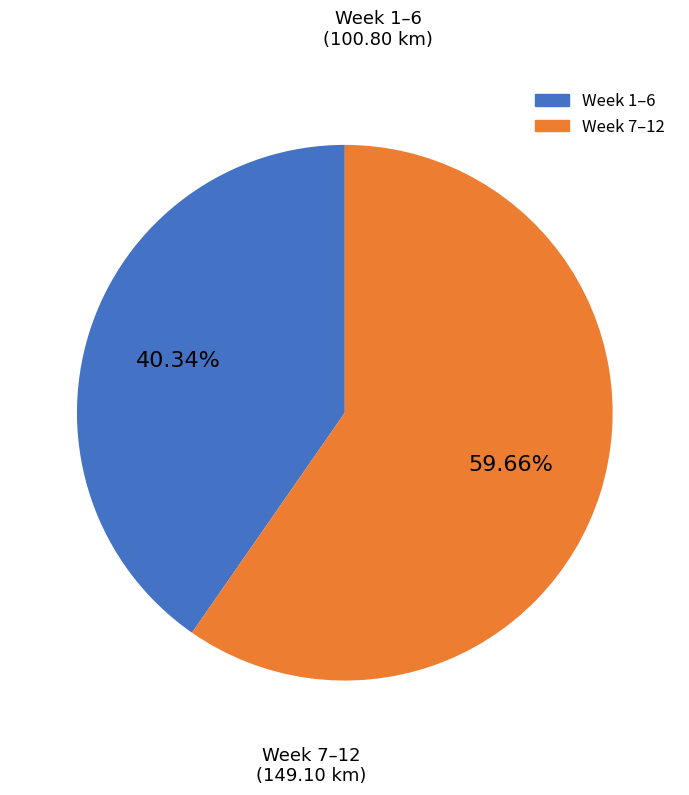

Is there a majority slice in this chart?

Yes